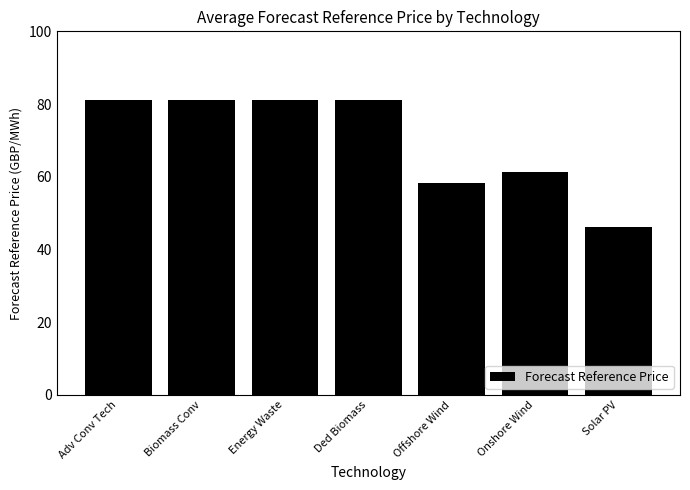

Reading left to right, extract all data points from this chart.

81.2	81.2	81.2	81.2	58.4	61.2	46.2